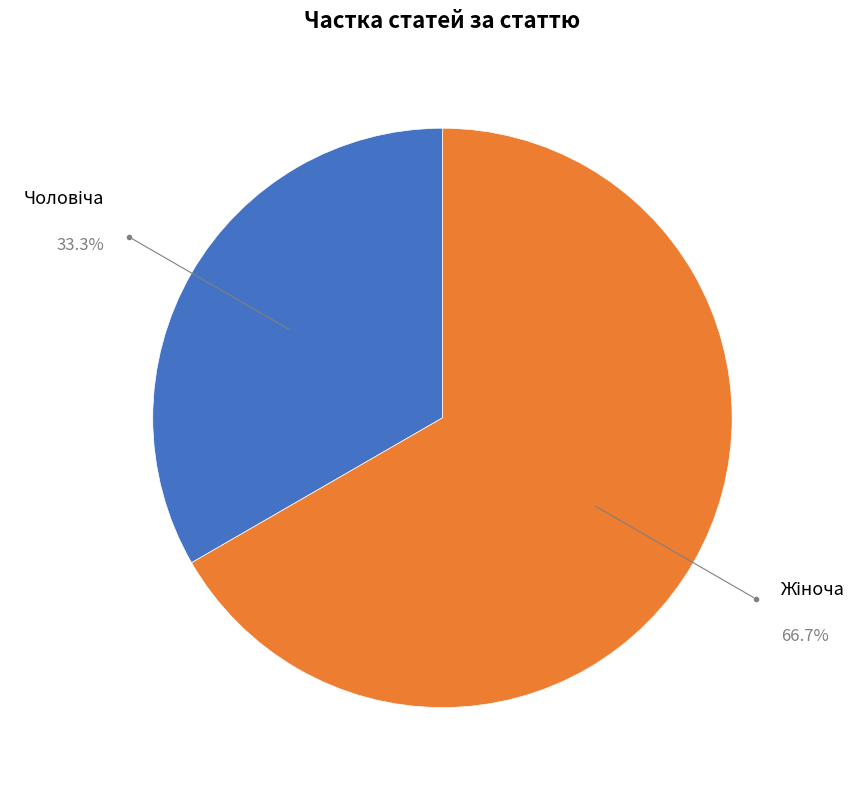

Does any single category account for the majority?

Yes